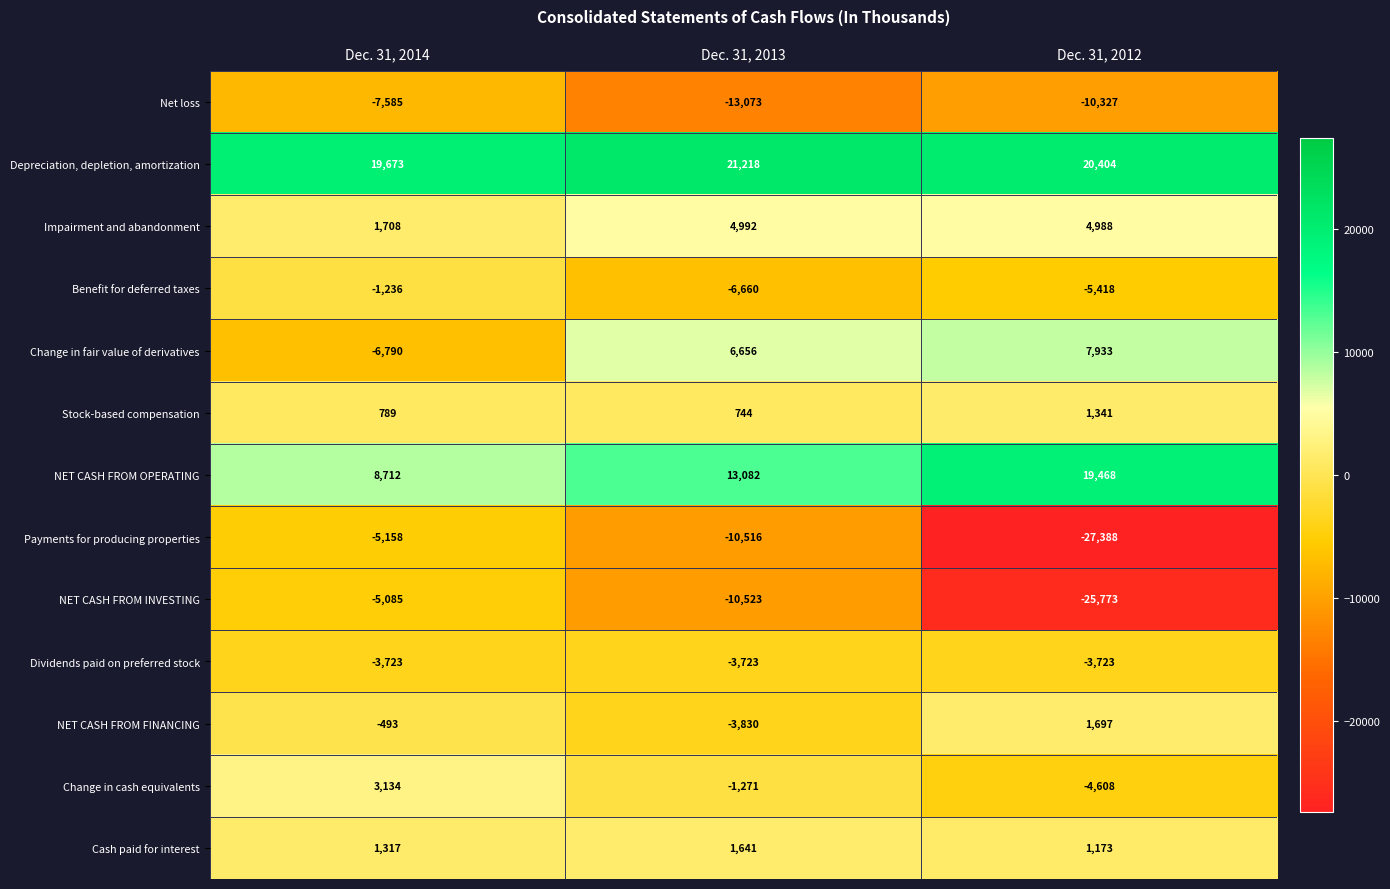

What is the sum of the Change in fair value of derivatives values at Dec. 31, 2013 and Dec. 31, 2014?

-134